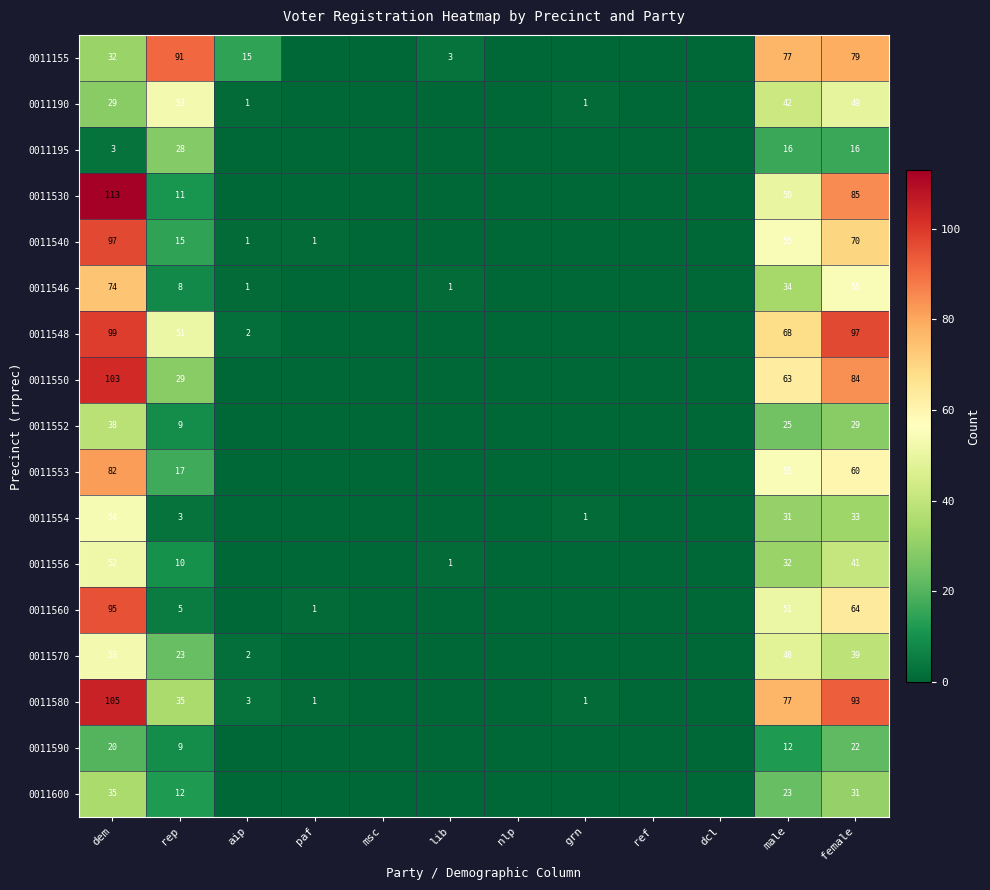

Is it true that 0011580 equals 77 at male?

True